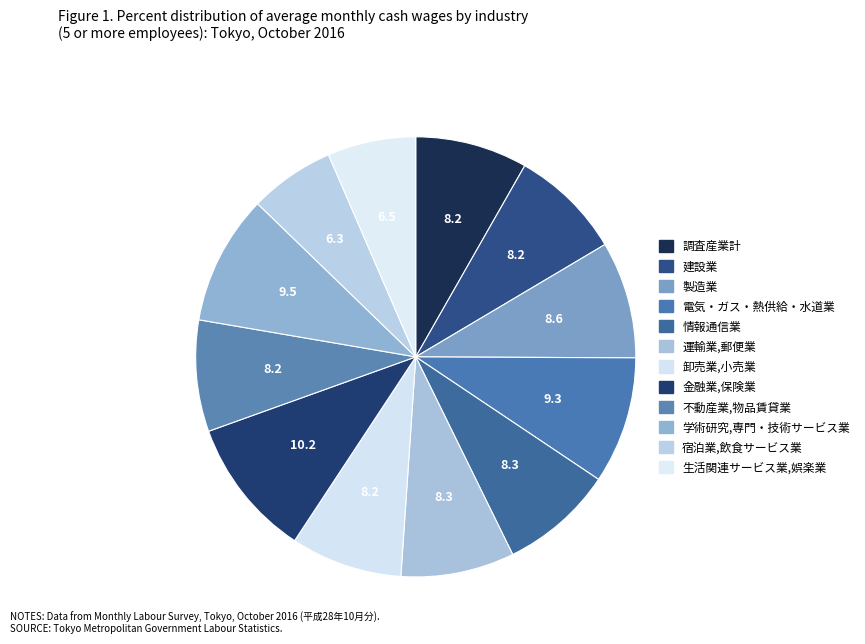

To the nearest percent, what is the difference between the 電気・ガス・熱供給・水道業 and 生活関連サービス業,娯楽業 slice percentages?

3%